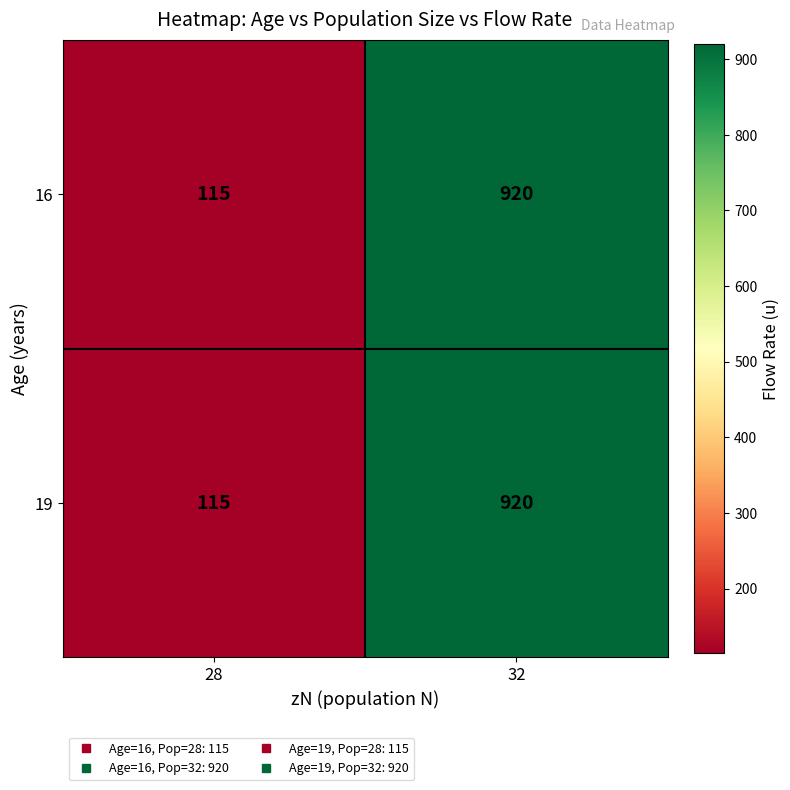

What is the smallest value displayed?

115